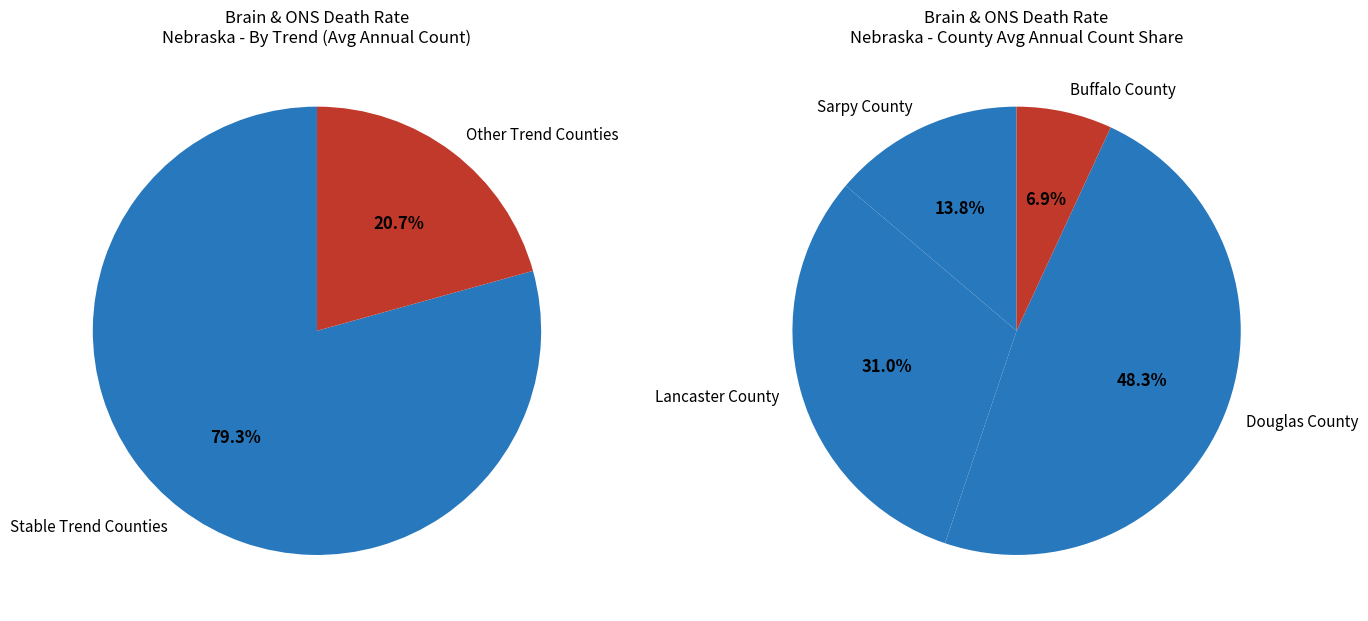

Does Douglas County represent more than half of the total?

No